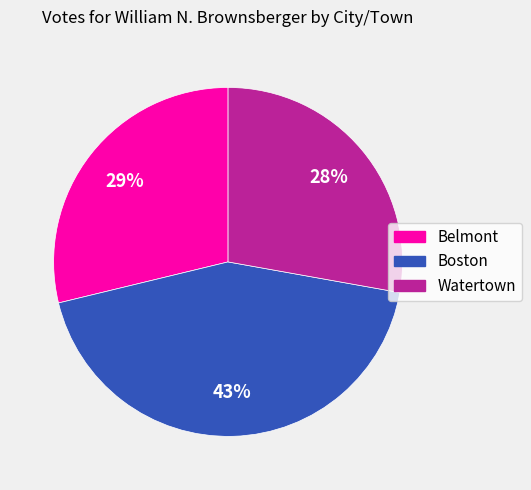

Do Watertown and Boston together represent more than half of the pie?

Yes